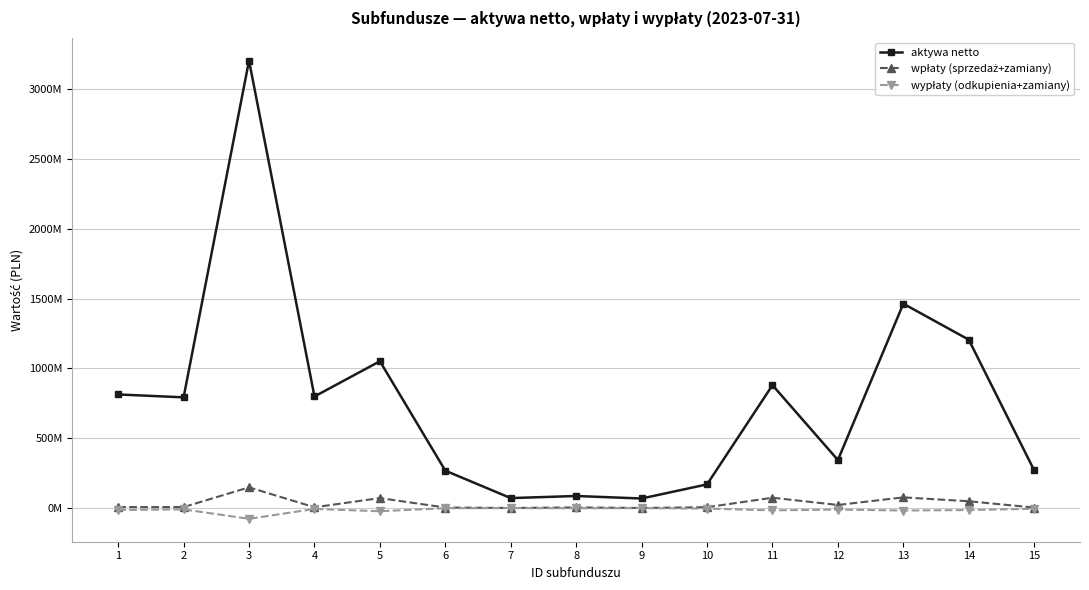

What is the smallest value displayed?

-77471042.0